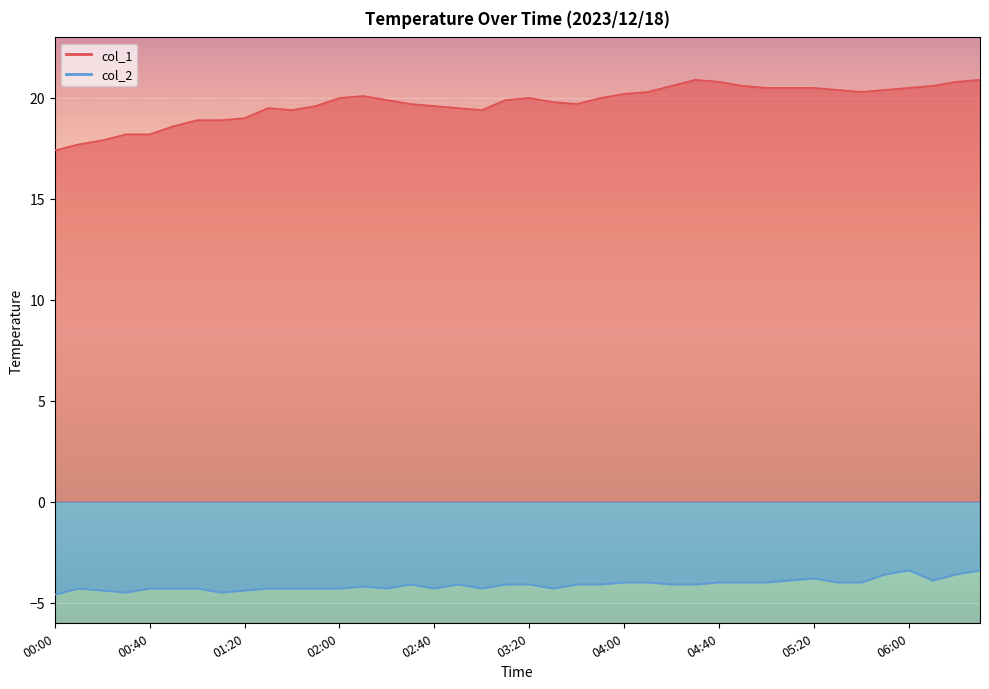

List the labels in order of col_2 value, largest first.

06:00, 06:30, 05:50, 06:20, 05:20, 05:10, 06:10, 04:00, 04:10, 04:40, 04:50, 05:00, 05:30, 05:40, 02:30, 02:50, 03:10, 03:20, 03:40, 03:50, 04:20, 04:30, 02:10, 00:10, 00:40, 00:50, 01:00, 01:30, 01:40, 01:50, 02:00, 02:20, 02:40, 03:00, 03:30, 00:20, 01:20, 00:30, 01:10, 00:00